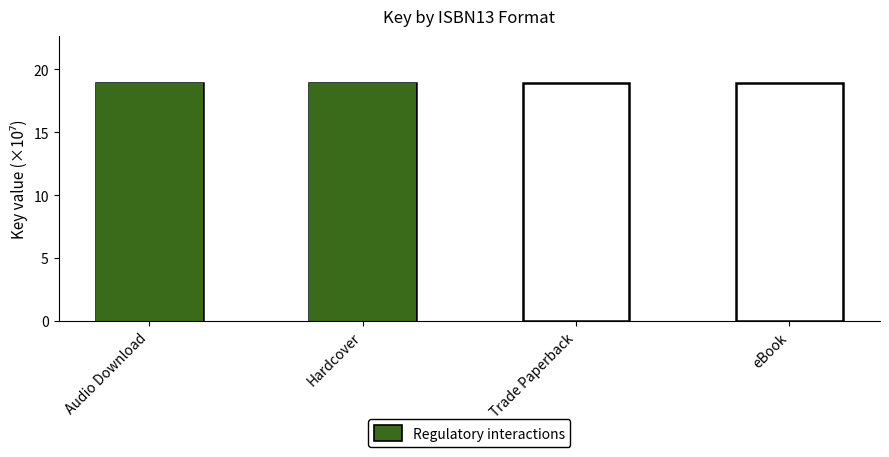

Is it true that the value at Hardcover is 27.4?

False